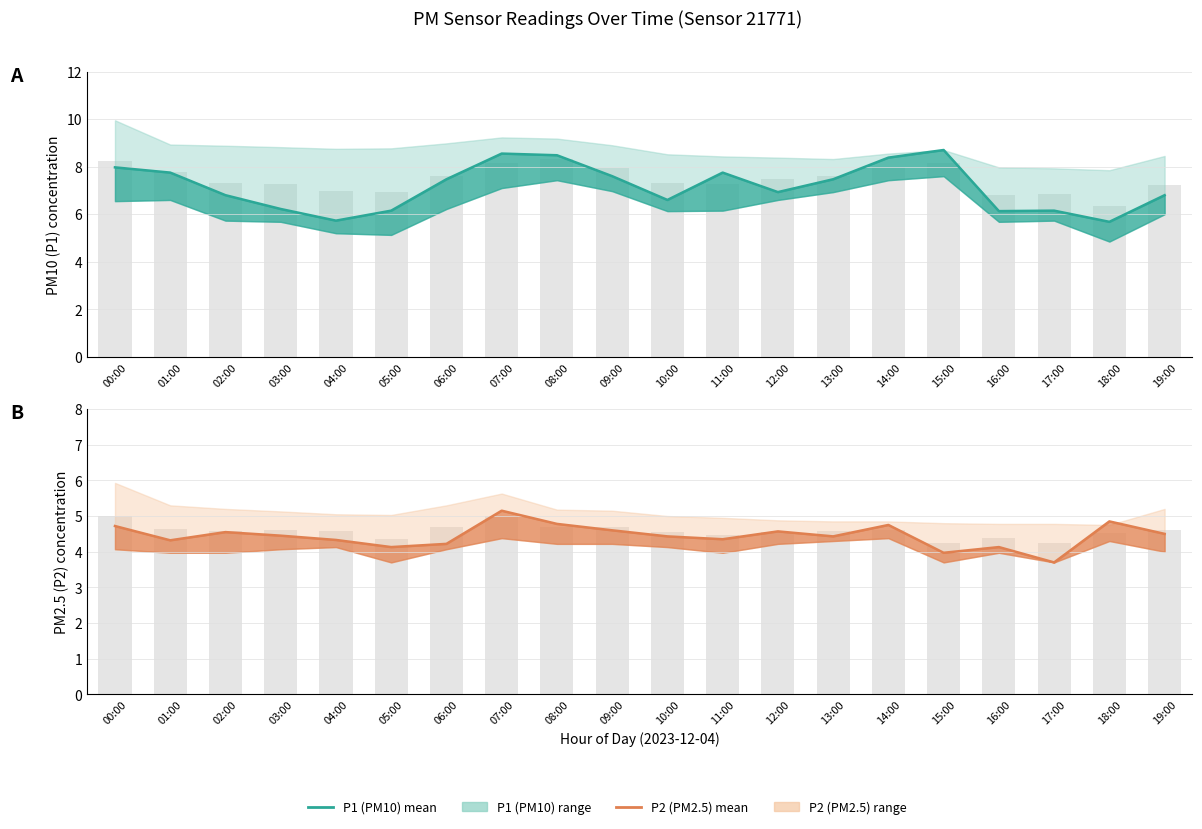

Which series has the largest total across all categories?

P1 observed